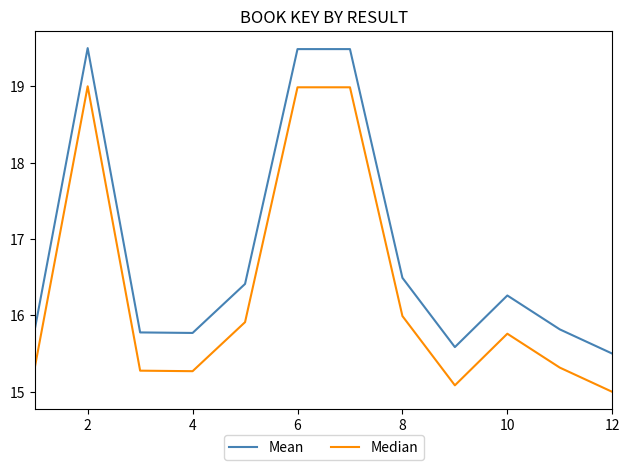

What is the highest value of the Median series?

19.0